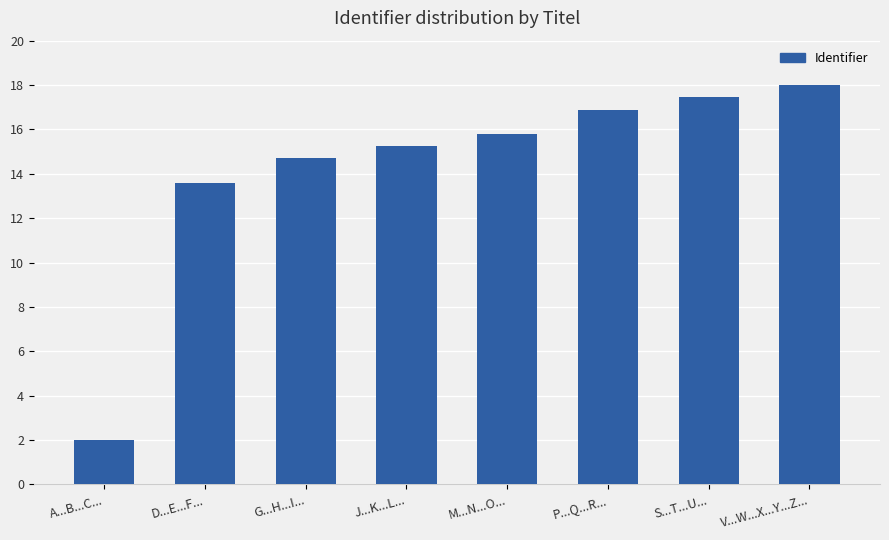

Reading left to right, extract all data points from this chart.

A...B...C...=2.0	D...E...F...=13.6	G...H...I...=14.7	J...K...L...=15.2	M...N...O...=15.8	P...Q...R...=16.9	S...T...U...=17.4	V...W...X...Y...Z...=18.0